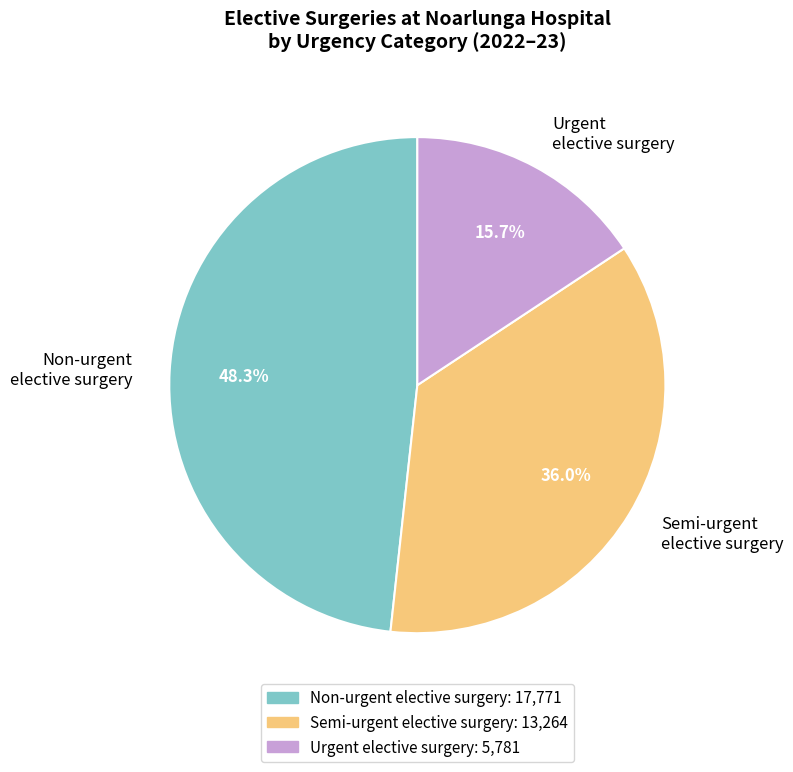

How many segments does this pie chart have?

3